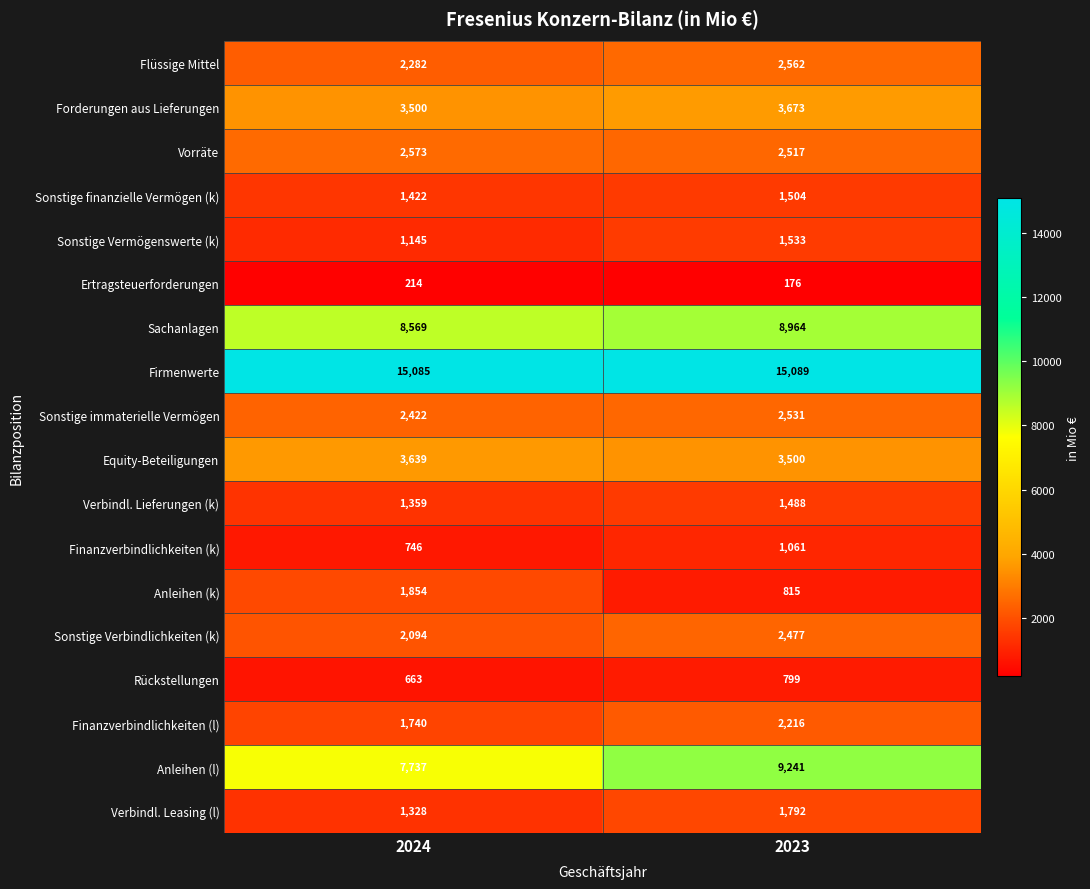

What is the difference between the Finanzverbindlichkeiten (k) values at 2023 and 2024?

315